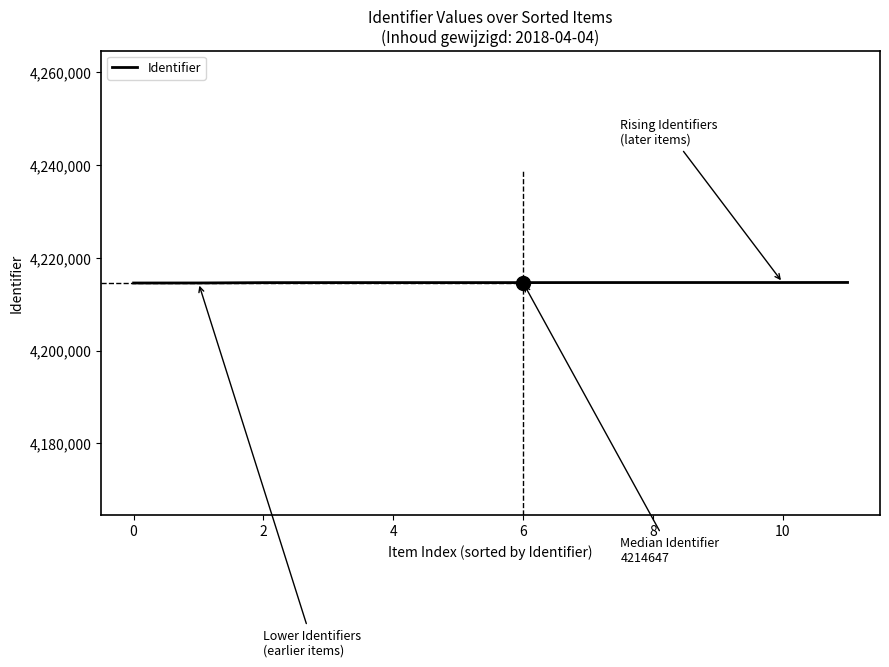

What is the greatest value displayed?

4214677